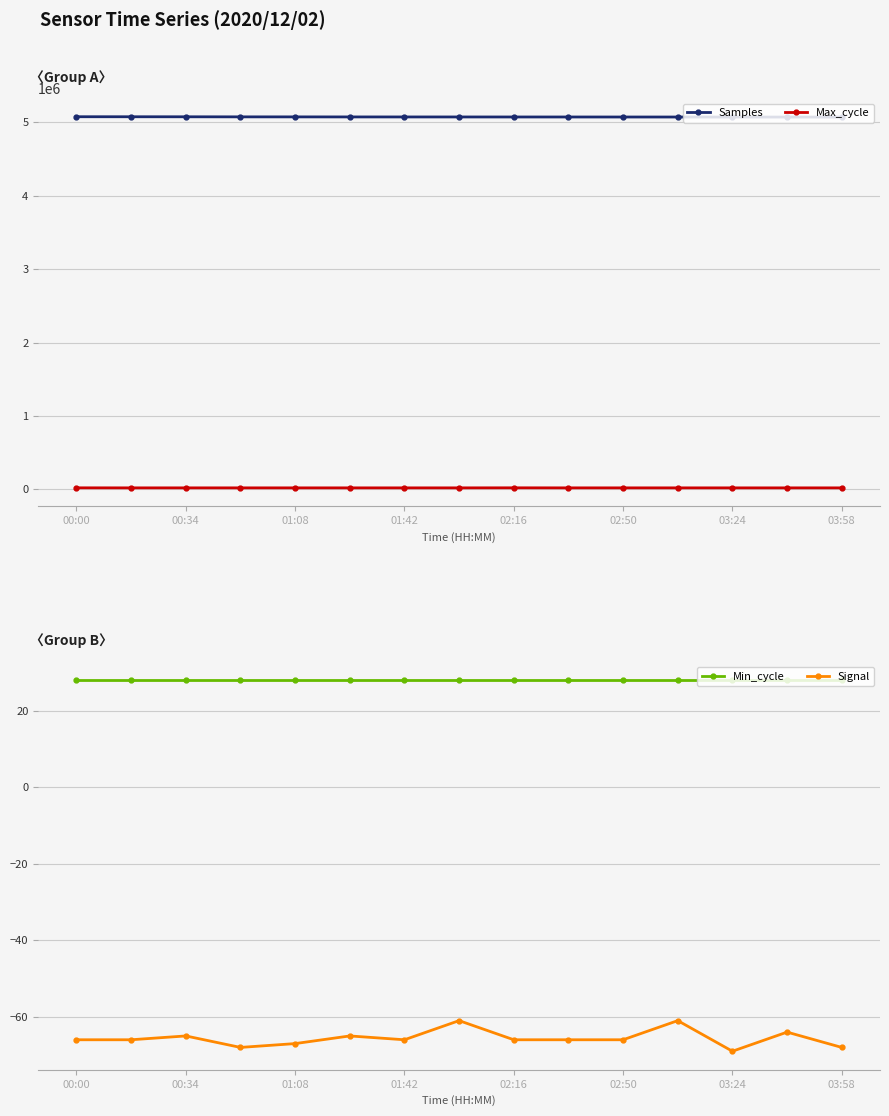

True or false: Min_cycle and Samples cross at least once.

False